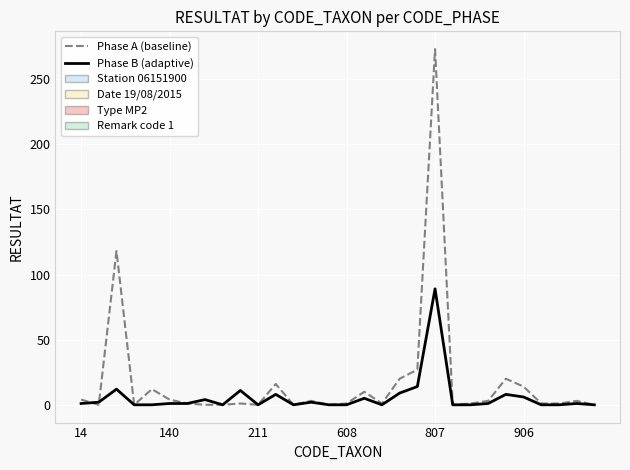

How many categories are shown in the chart?

30